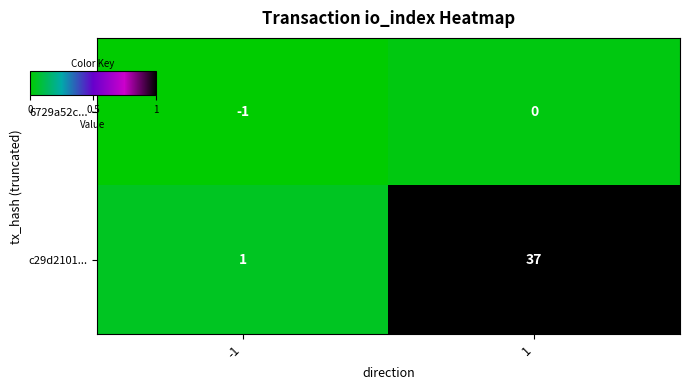

At how many categories does at least one series exceed 0?

2